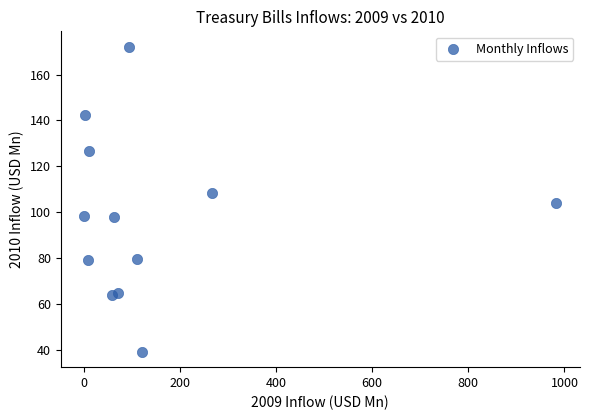

What is the average Y value?

98.2